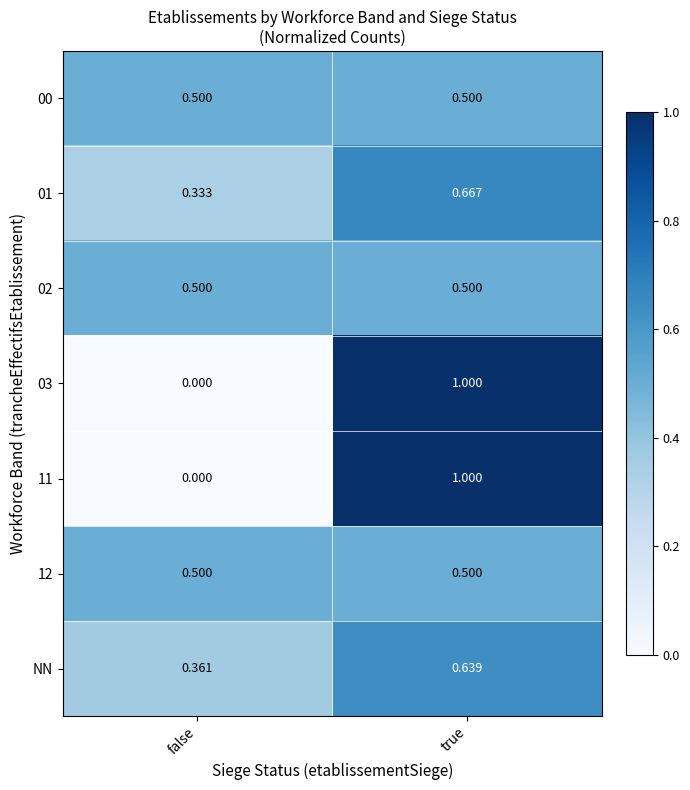

At which category does the chart reach its peak across all series?

true